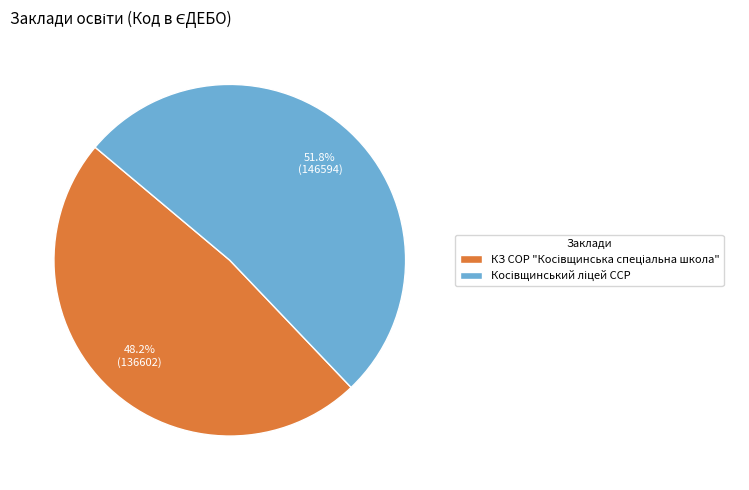

Is there a majority slice in this chart?

Yes